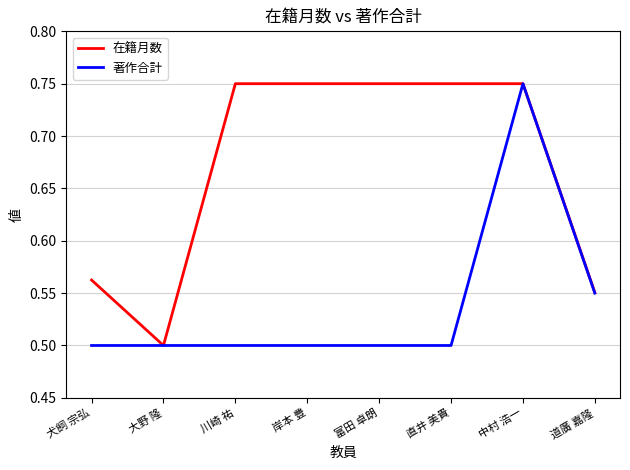

Rank the series by their average value, from lowest to highest.

著作合計, 在籍月数